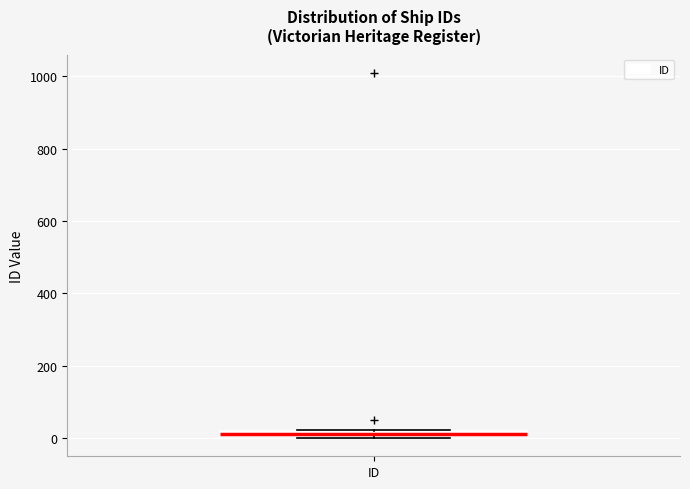

Where is the lower edge of the box for ID on the y-axis? The values are not printed on the chart, so give them approximately, as read against the axis.

0